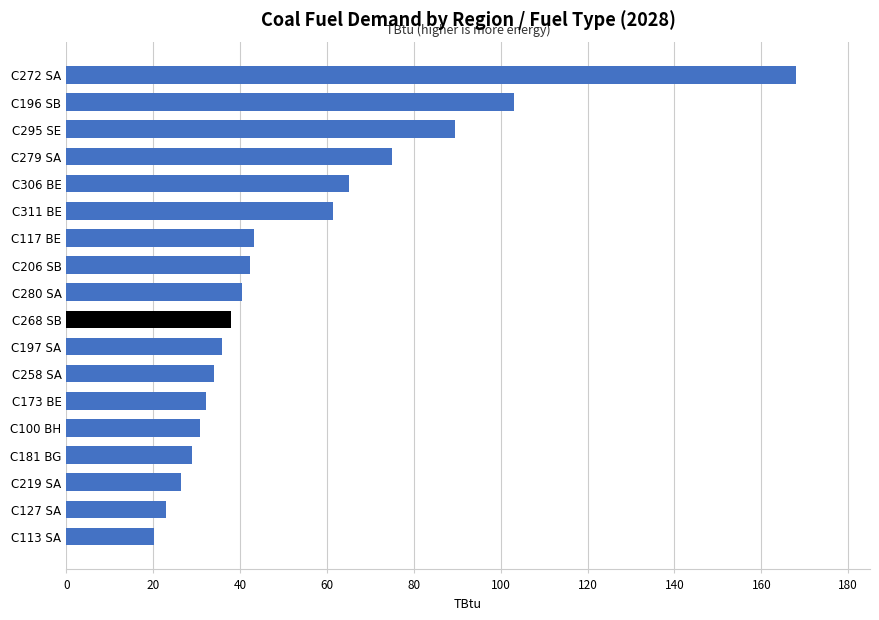

What is the change in value from C272 SA to C258 SA?

-133.9